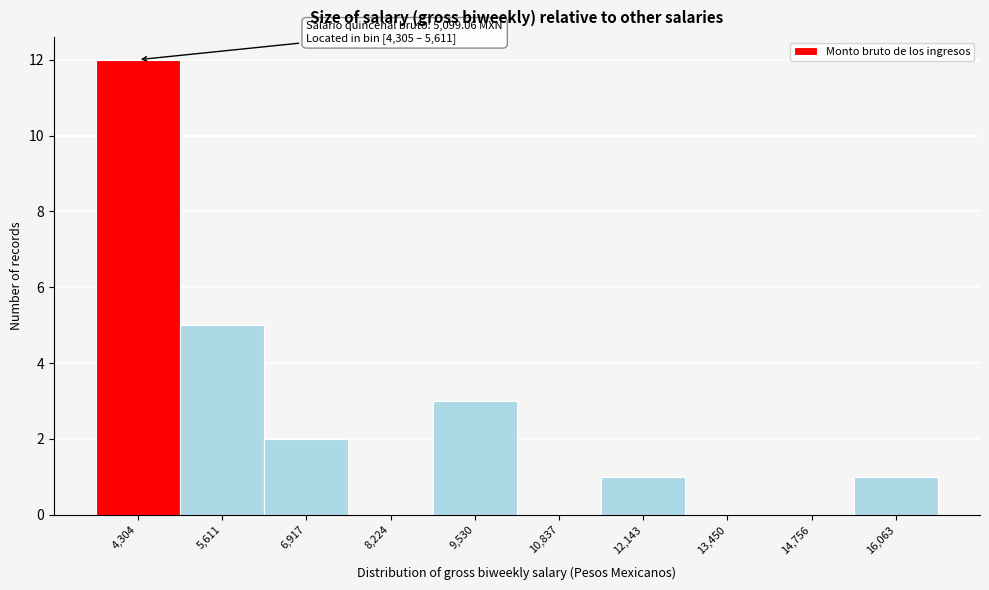

Reading right to left, extract all data points from this chart.

16,063=1	14,756=0	13,450=0	12,143=1	10,837=0	9,530=3	8,224=0	6,917=2	5,611=5	4,304=12